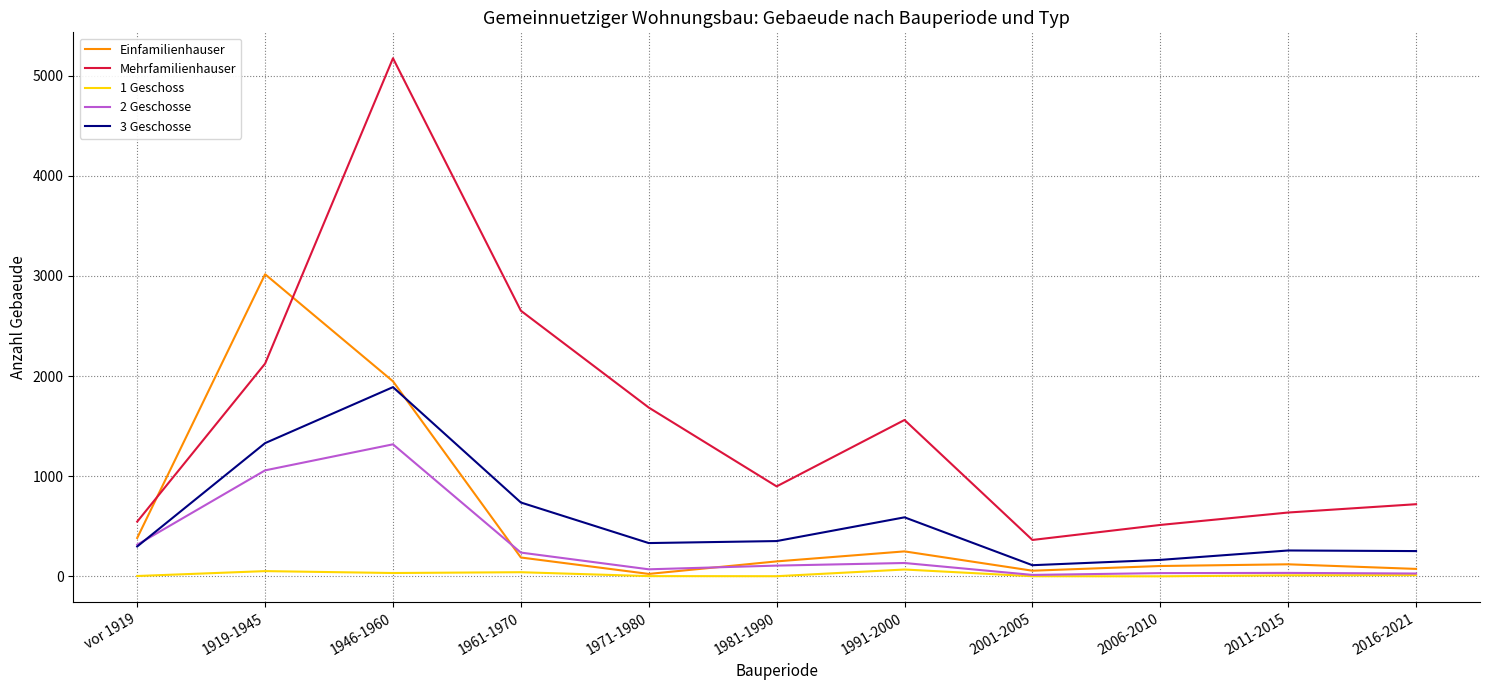

In 1 Geschoss, how many points are lower than both neighbors (excluding endpoints)?

3